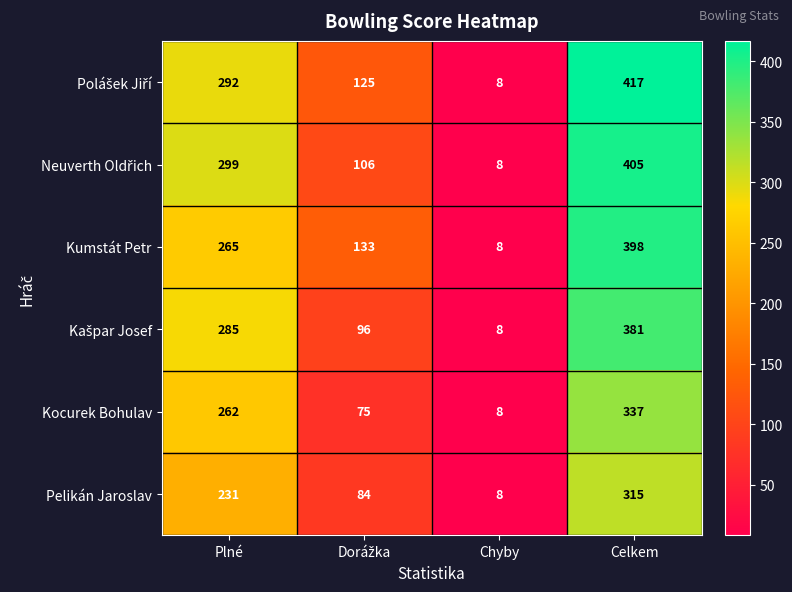

What is the sum of the Kumstát Petr values at Plné and Chyby?

273